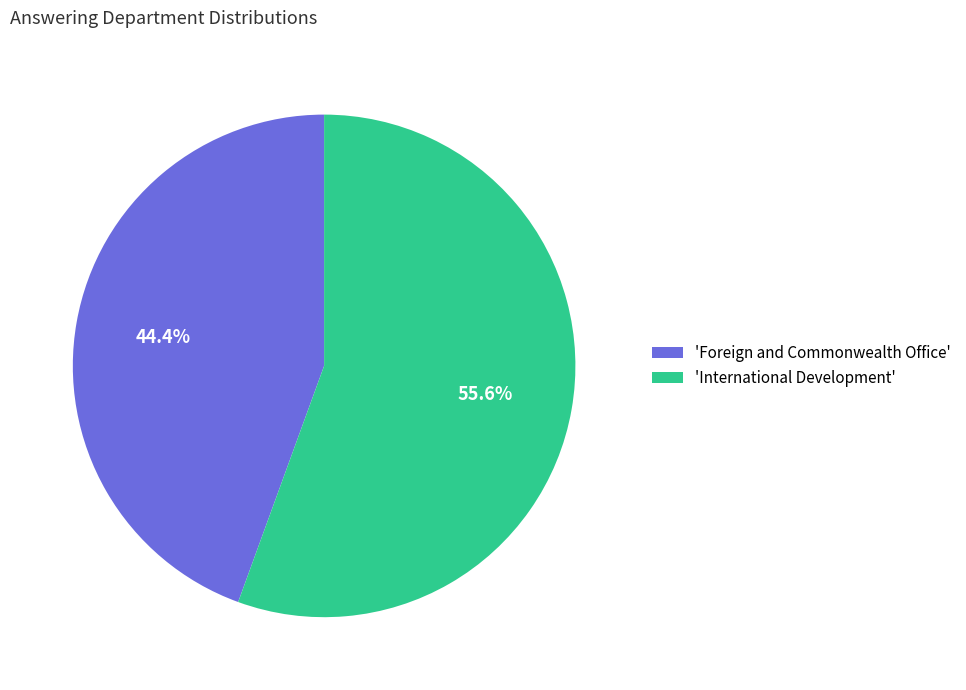

Which has a higher value, 'Foreign and Commonwealth Office' or 'International Development'?

'International Development'